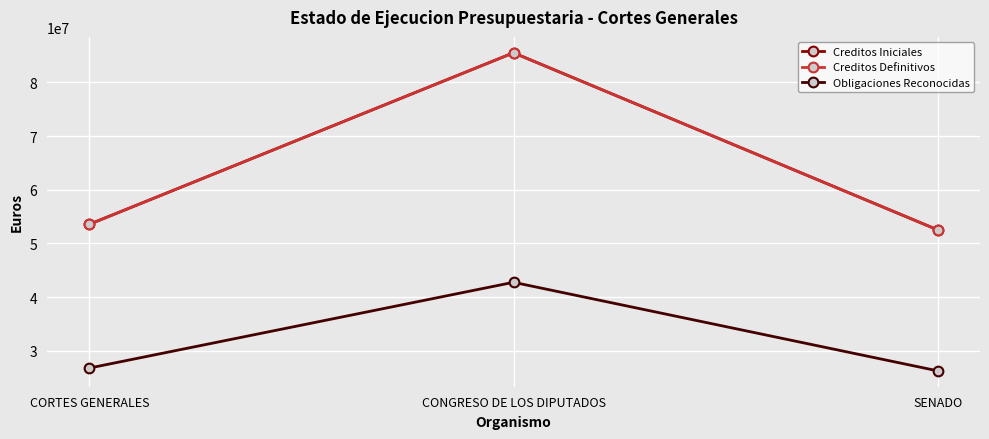

What is the value of the Creditos Definitivos point at the 1st from the left?

53571990